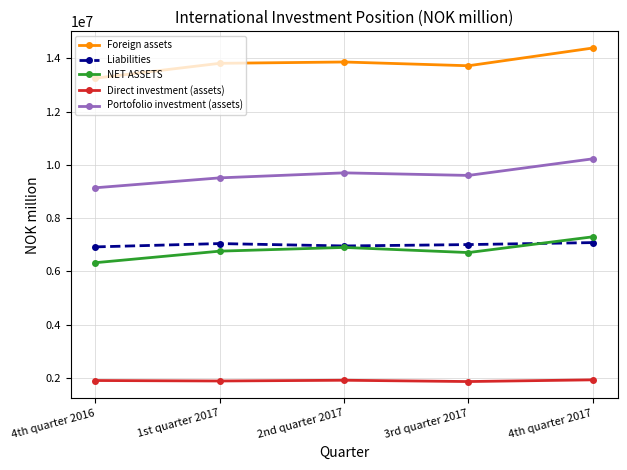

The value of Portofolio investment (assets) at 1st quarter 2017 is 9511127. True or false?

True